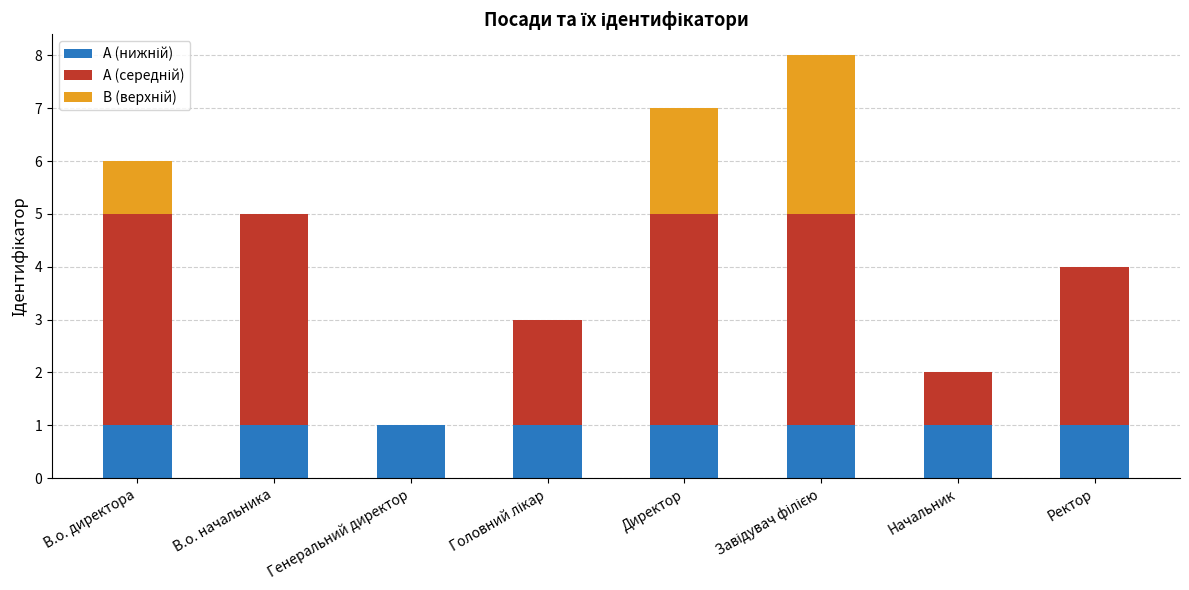

What is the total value across all series at Директор?

7